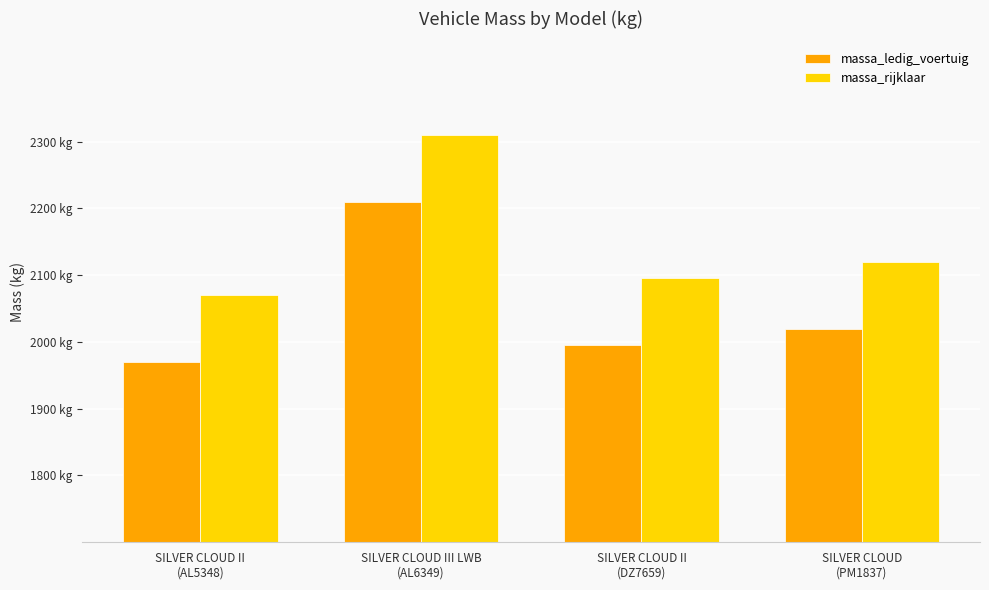

At how many categories does at least one series exceed 2116?

2